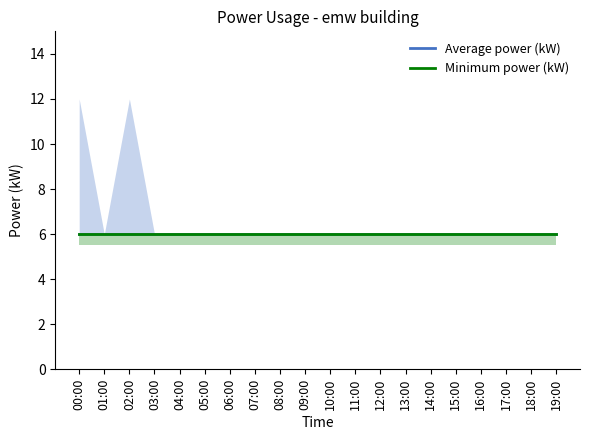

Reading right to left, extract all data points from this chart.

power: 19:00=6	18:00=6	17:00=6	16:00=6	15:00=6	14:00=6	13:00=6	12:00=6	11:00=6	10:00=6	09:00=6	08:00=6	07:00=6	06:00=6	05:00=6	04:00=6	03:00=6	02:00=6	01:00=6	00:00=6
power_upper: 19:00=6	18:00=6	17:00=6	16:00=6	15:00=6	14:00=6	13:00=6	12:00=6	11:00=6	10:00=6	09:00=6	08:00=6	07:00=6	06:00=6	05:00=6	04:00=6	03:00=6	02:00=12	01:00=6	00:00=12
power_lower: 19:00=6	18:00=6	17:00=6	16:00=6	15:00=6	14:00=6	13:00=6	12:00=6	11:00=6	10:00=6	09:00=6	08:00=6	07:00=6	06:00=6	05:00=6	04:00=6	03:00=6	02:00=6	01:00=6	00:00=6